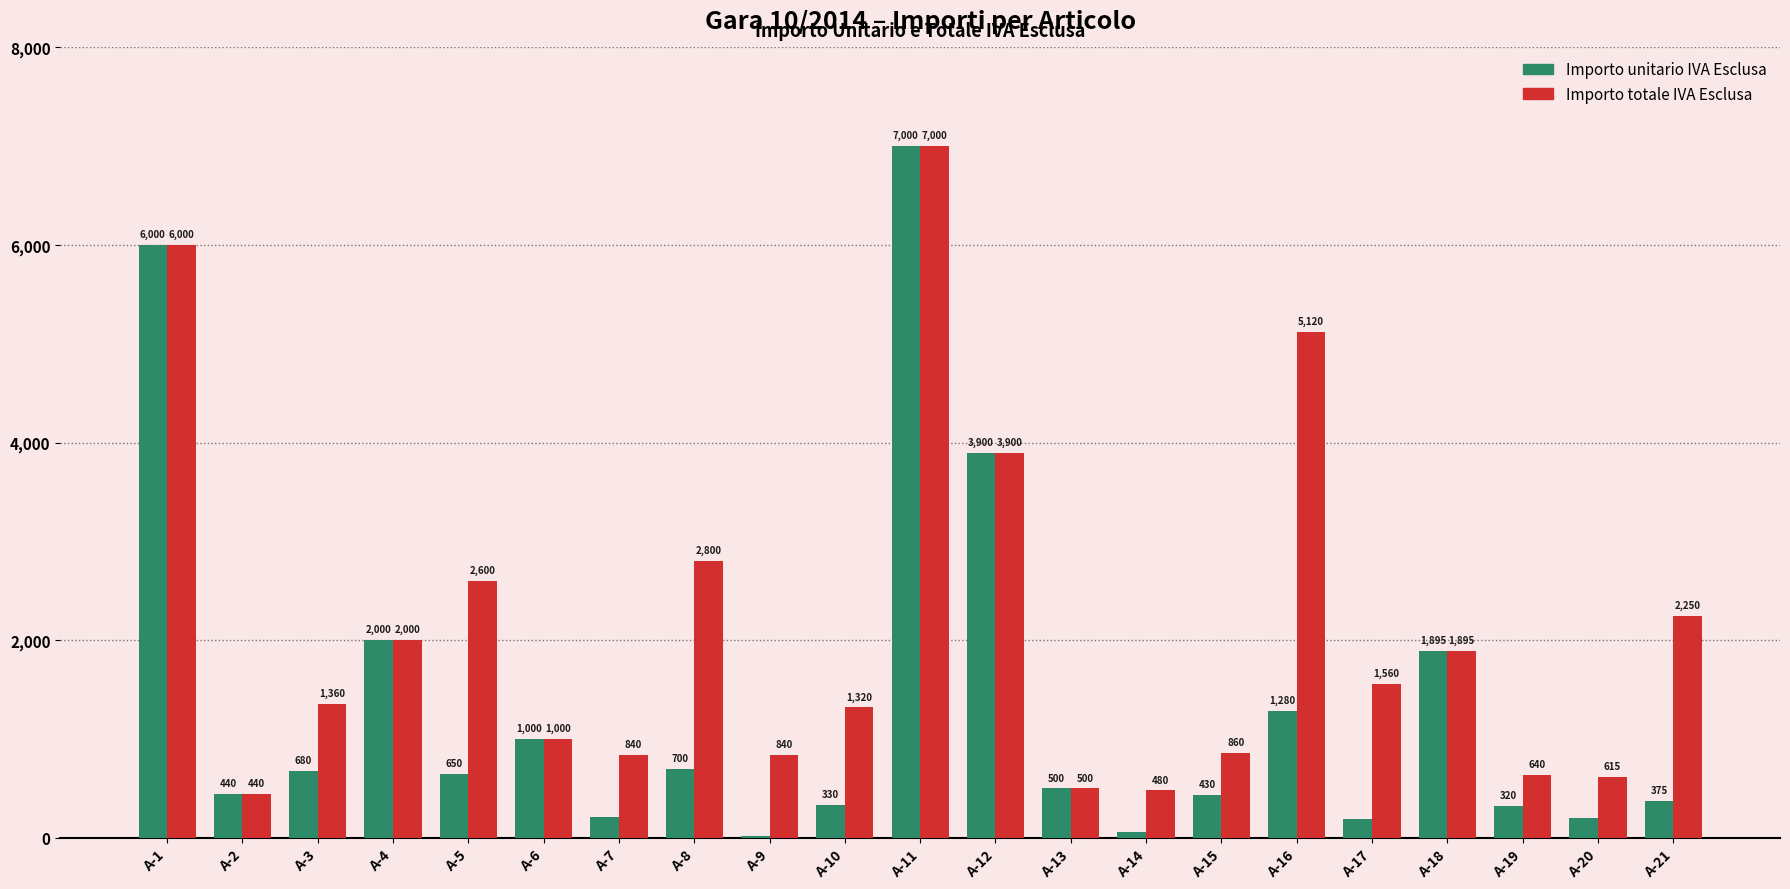

What is the highest value of the Importo unitario IVA Esclusa series?

7000